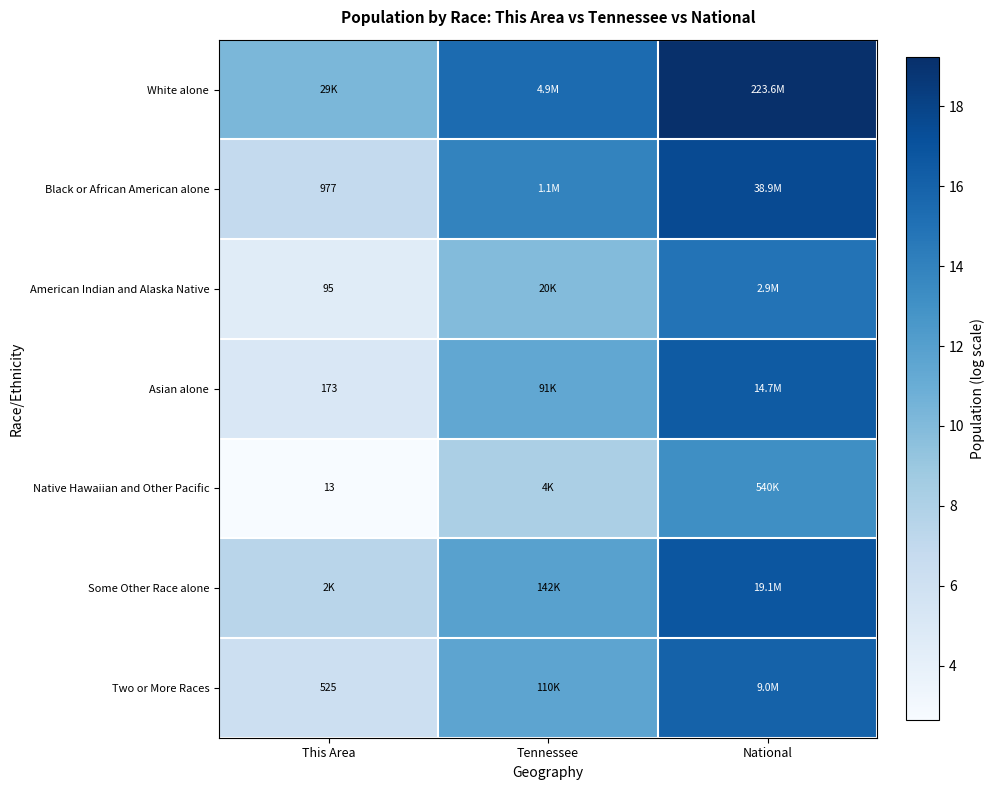

List the labels in order of Asian alone value, smallest first.

This Area, Tennessee, National